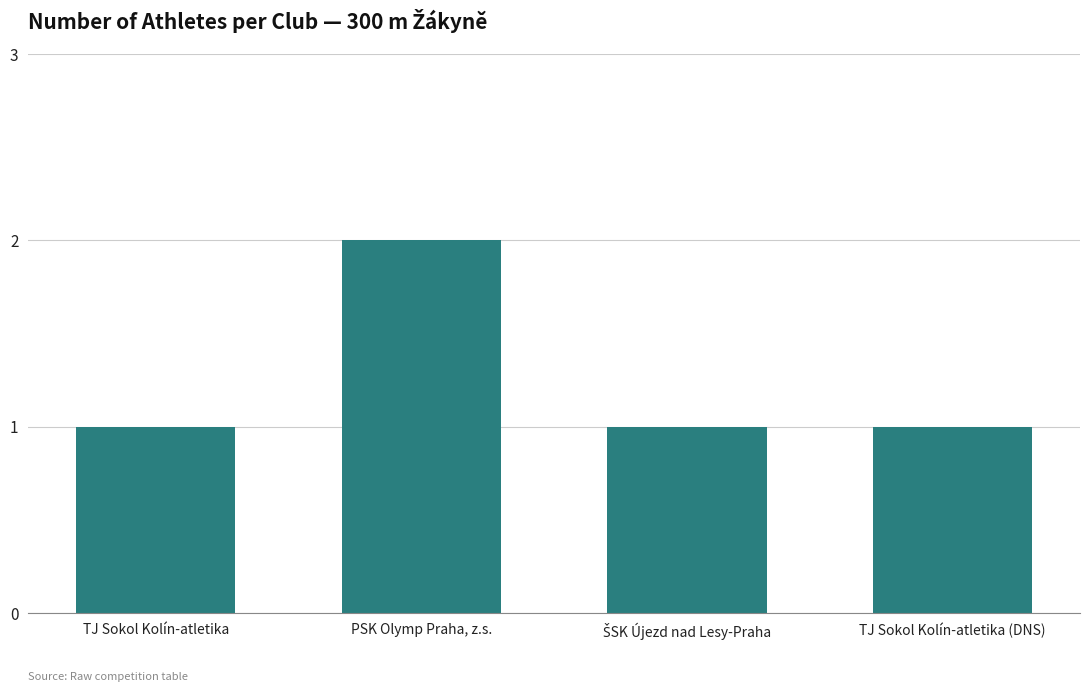

What is the label of the 1st bar from the right?

TJ Sokol Kolín-atletika (DNS)